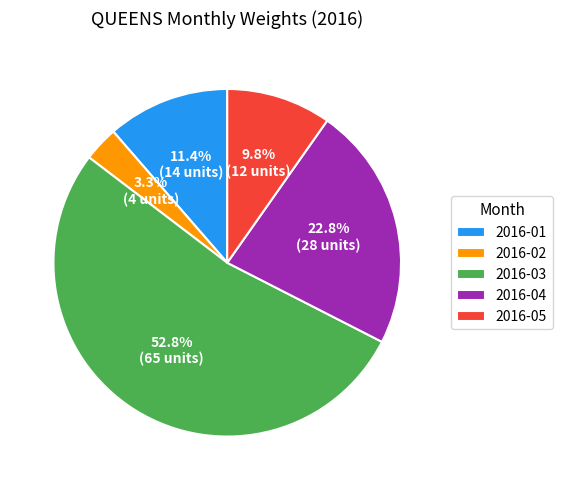

To the nearest percent, what is the average slice percentage?

20%